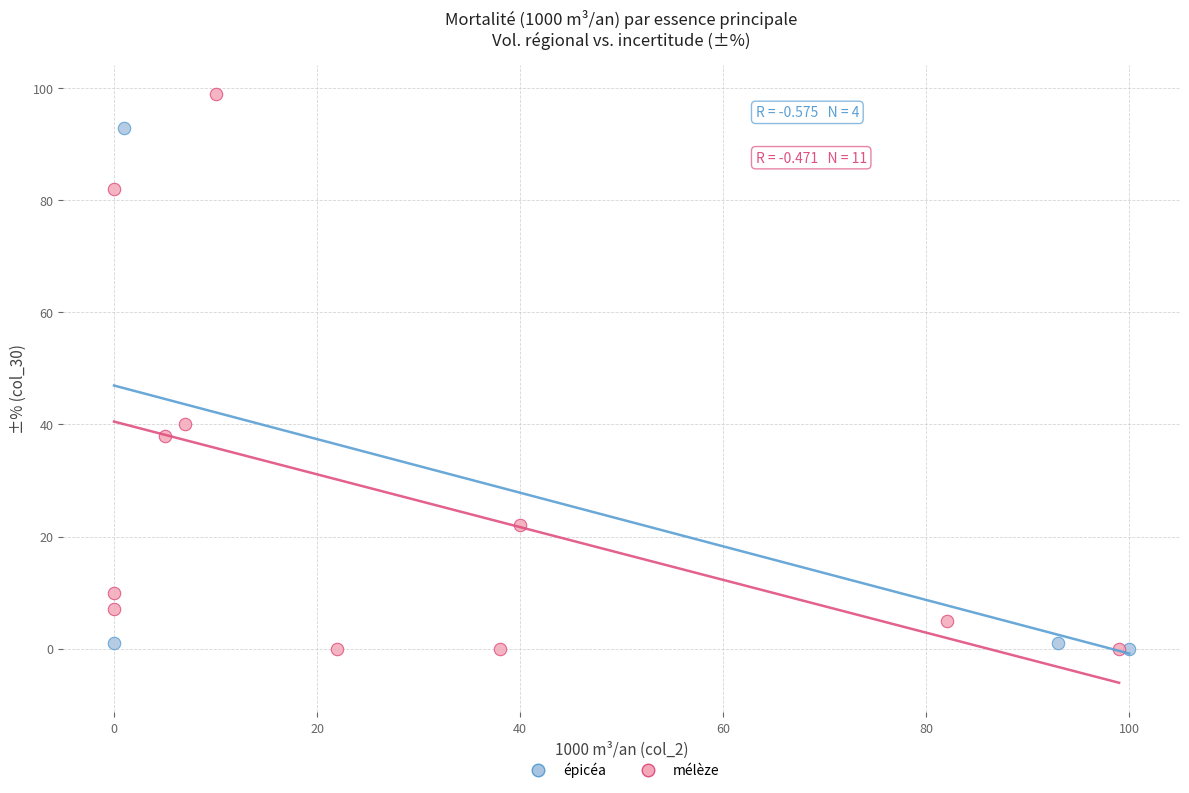

Which series has the widest spread of Y values?

mélèze